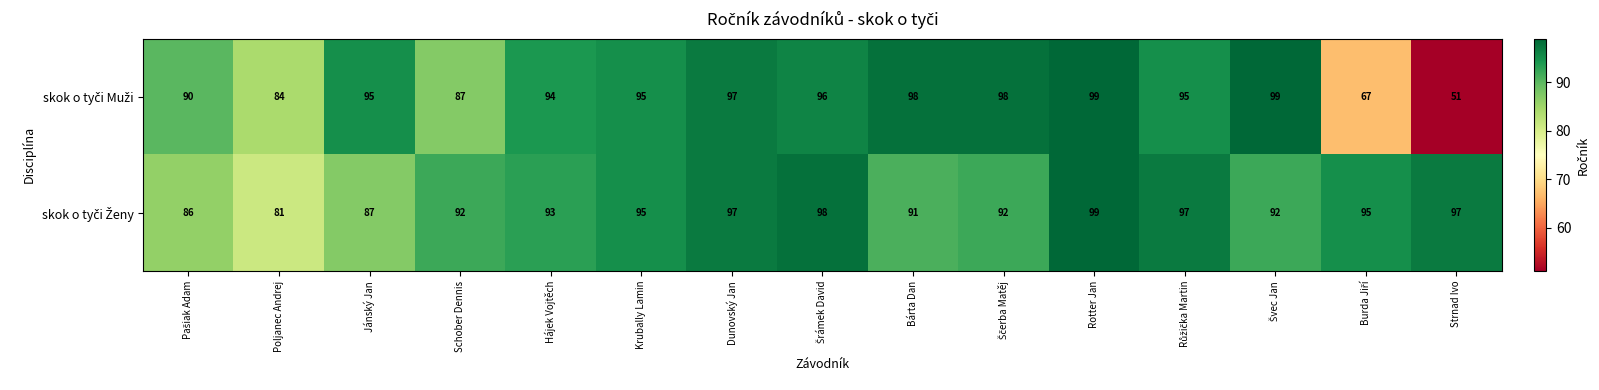

What is the total value across all series at Dunovský Jan?

194